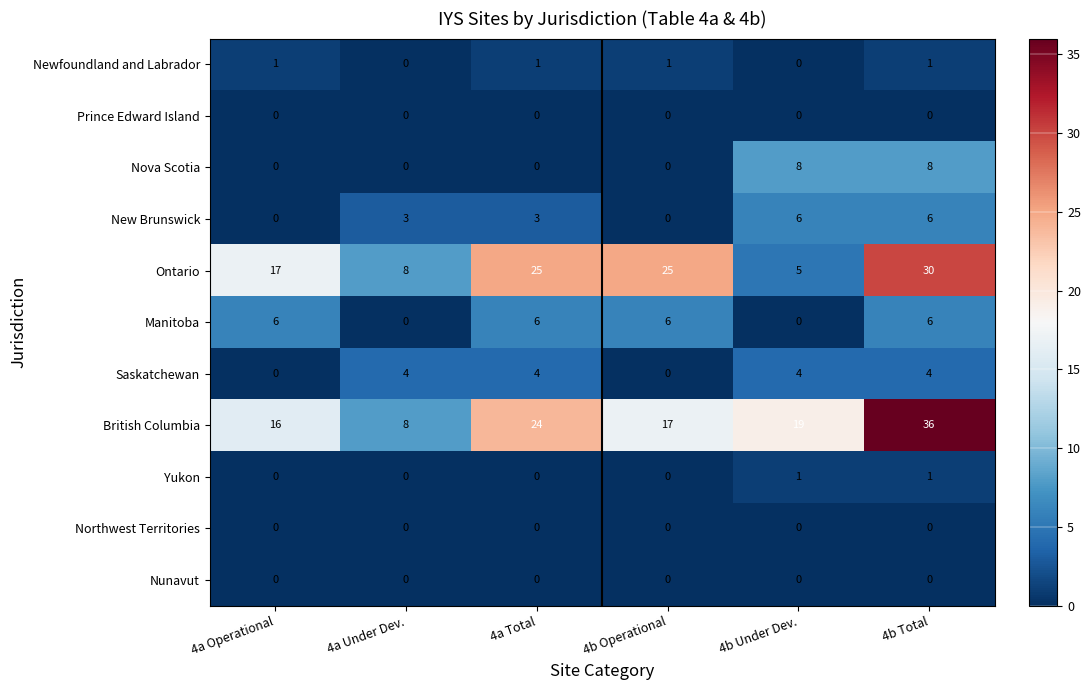

Between 4a Operational and 4b Under Dev., which series saw the biggest shift?

Ontario